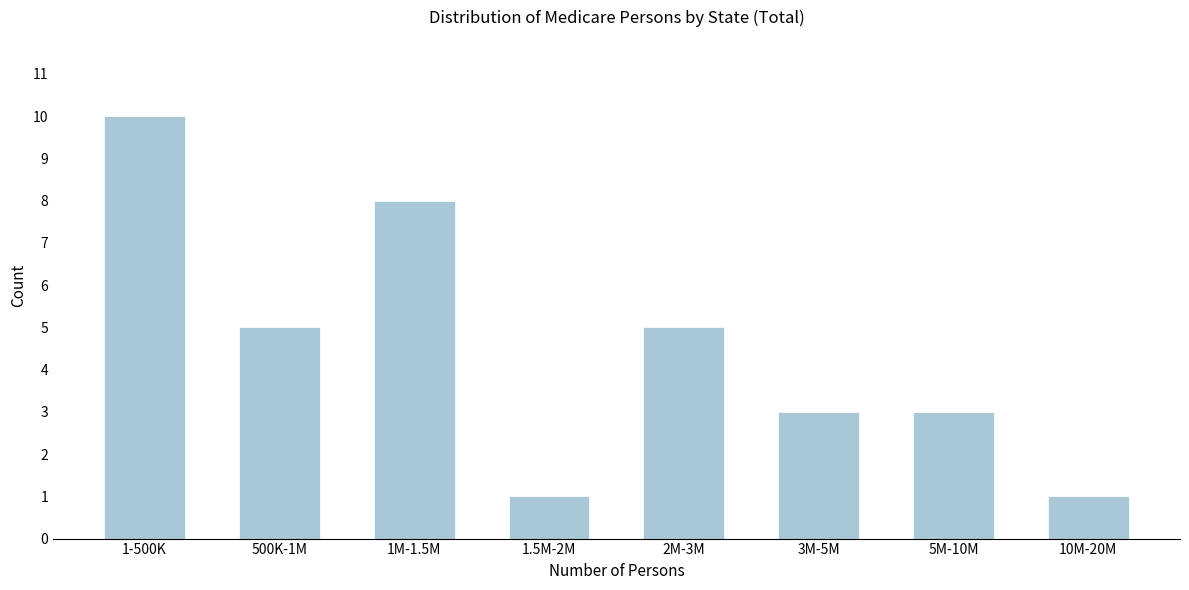

Reading left to right, what are all the values shown in this chart?

1-500K=10	500K-1M=5	1M-1.5M=8	1.5M-2M=1	2M-3M=5	3M-5M=3	5M-10M=3	10M-20M=1